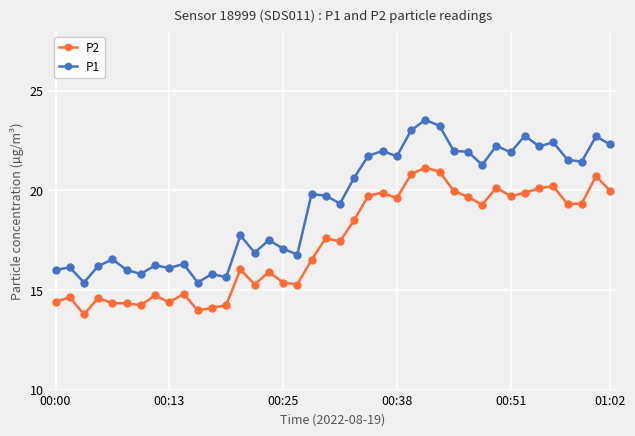

What is the value of the P2 point at the 31st from the left?

19.3